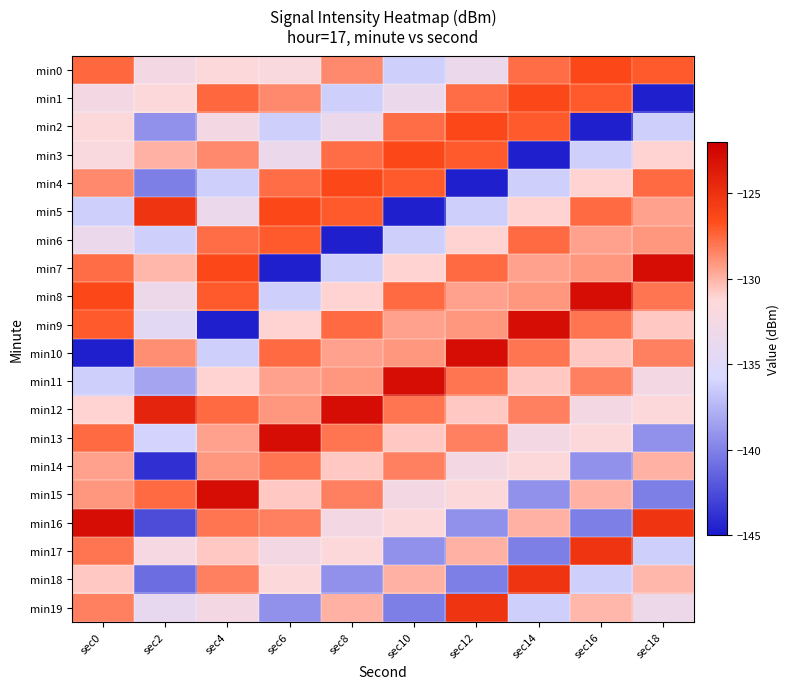

What is the maximum value shown in the chart?

-122.9